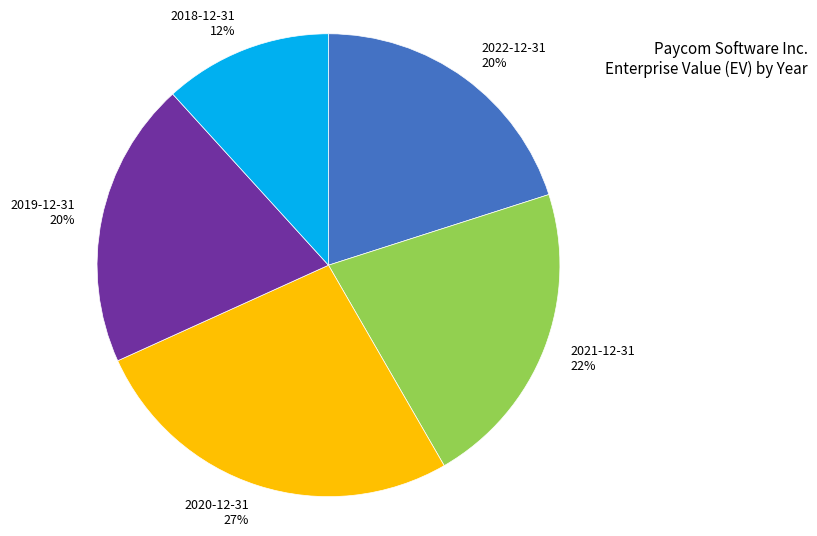

To the nearest percent, what portion does 2018-12-31 represent?

12%